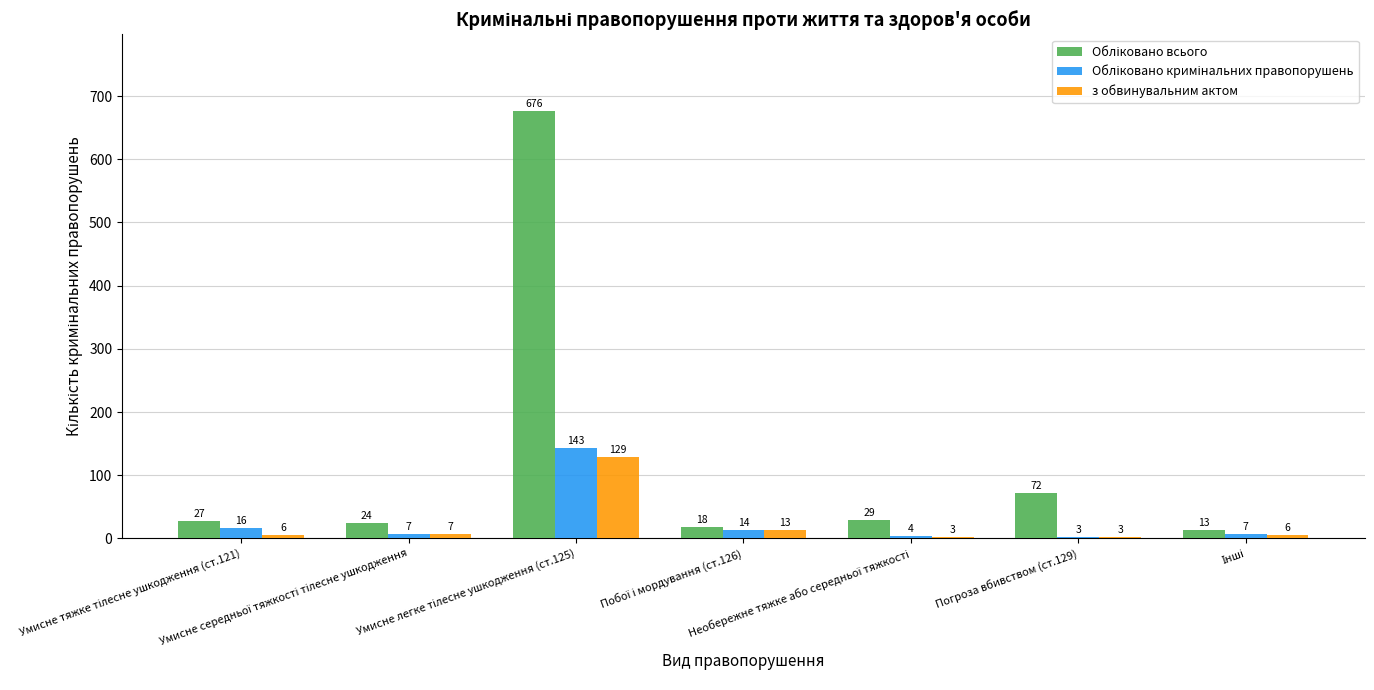

What is the maximum value shown in the chart?

676